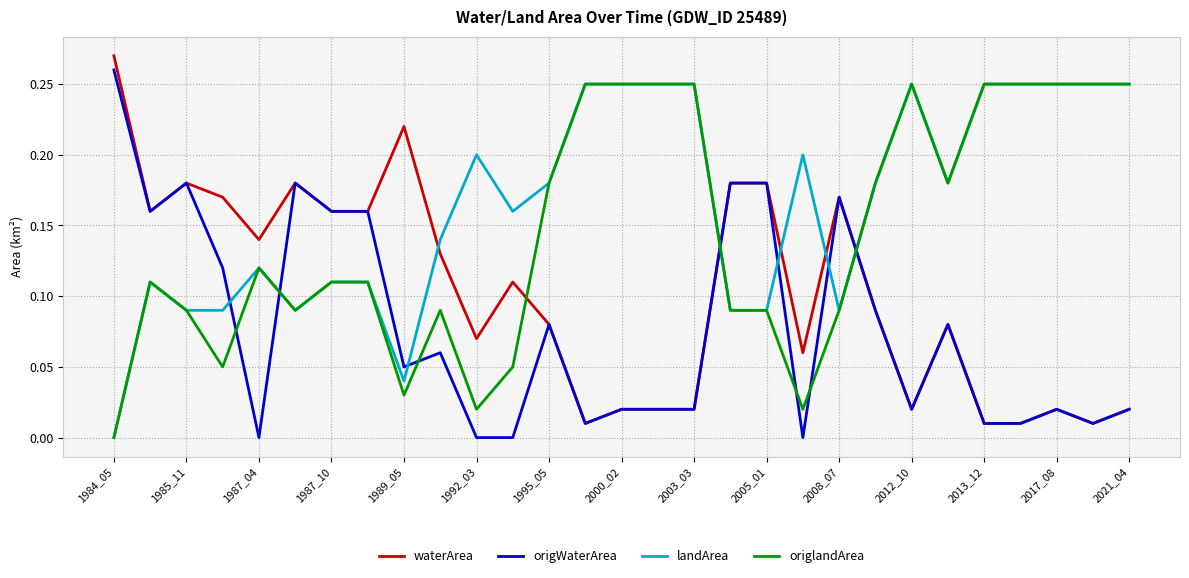

Rank the series by their average value, from lowest to highest.

origWaterArea, waterArea, origlandArea, landArea